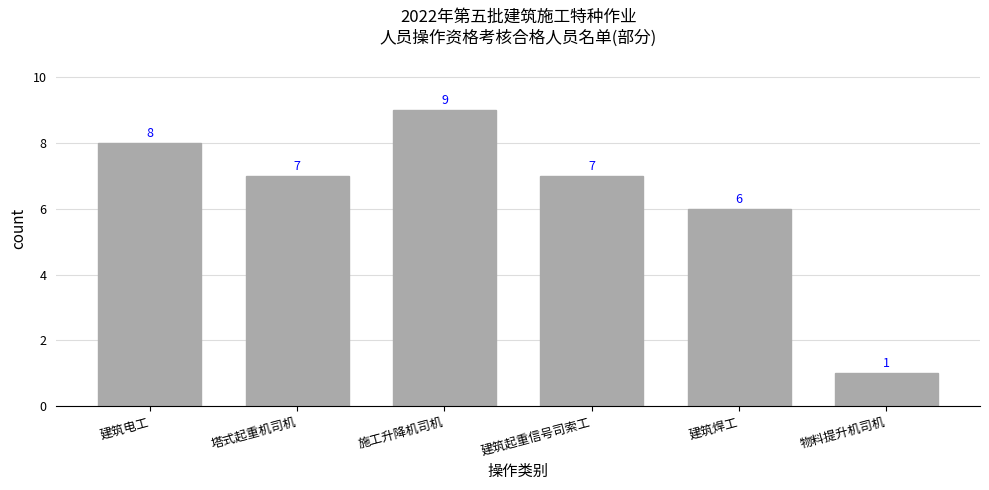

What is the difference between the maximum and minimum values?

8